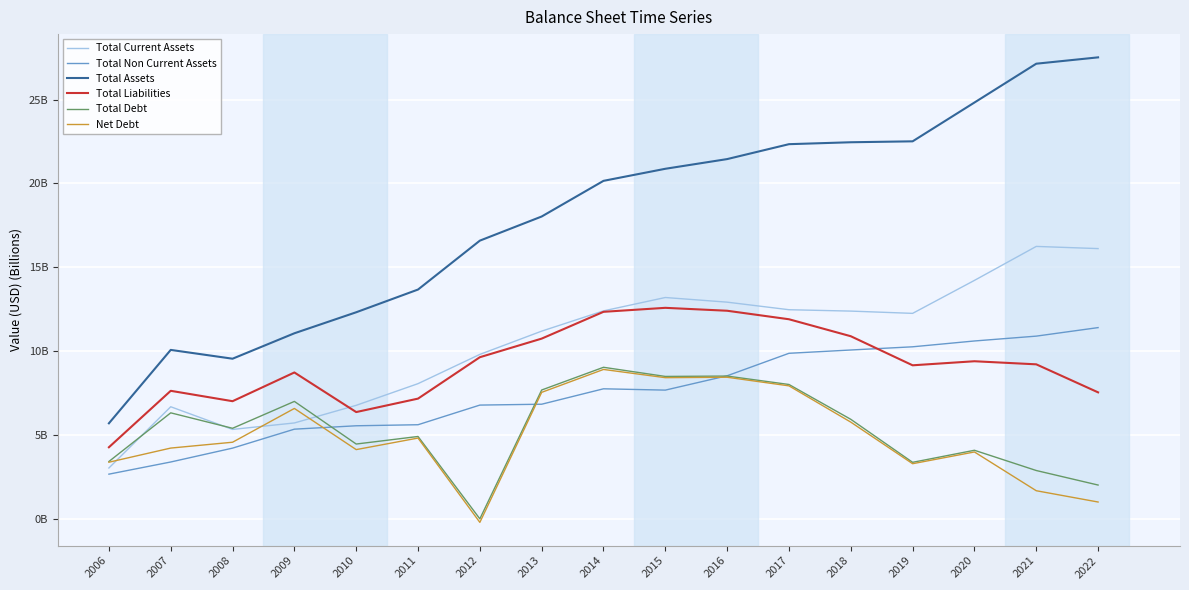

Read the Total Current Assets value at 2022.

16.1